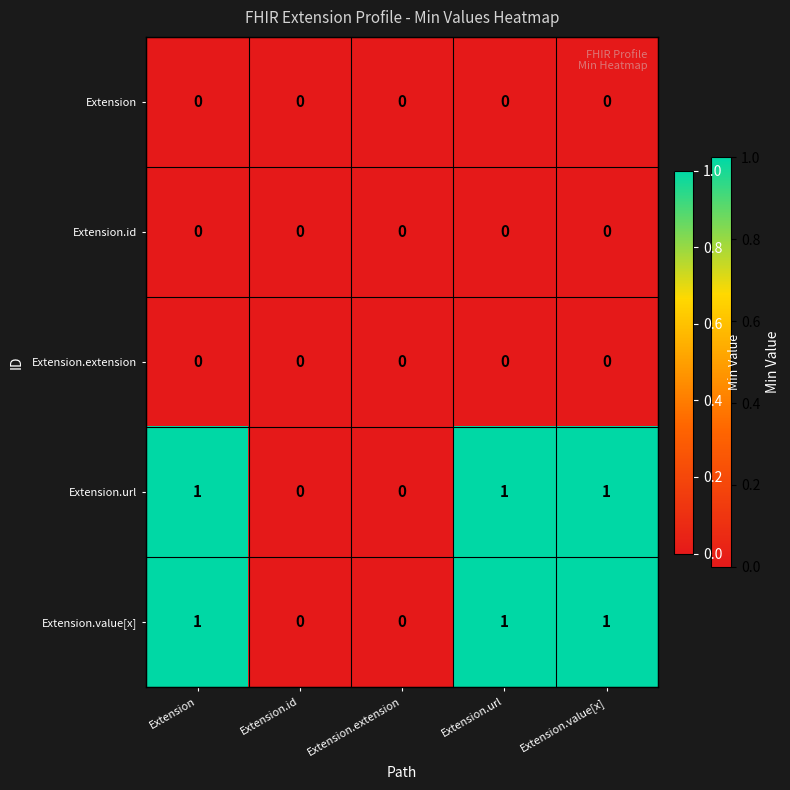

Is it true that Extension equals 0 at Extension.url?

True